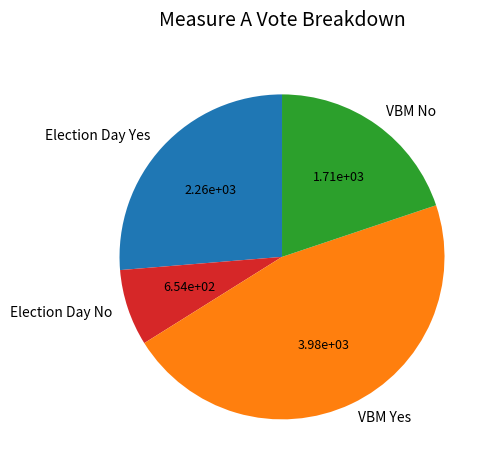

Does Election Day Yes account for over 50% of the chart?

No